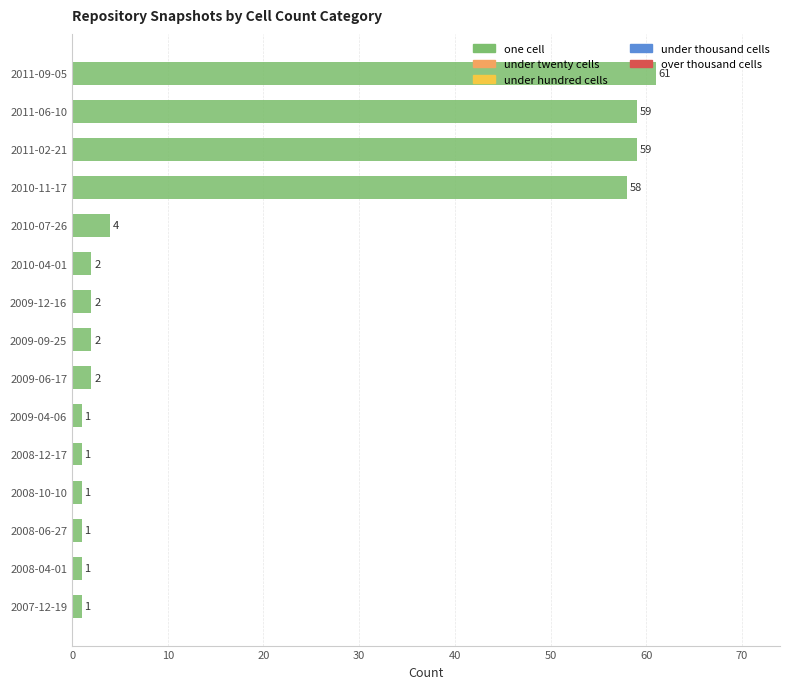

Between 2009-09-25 and 2008-12-17, which is larger?

2009-09-25